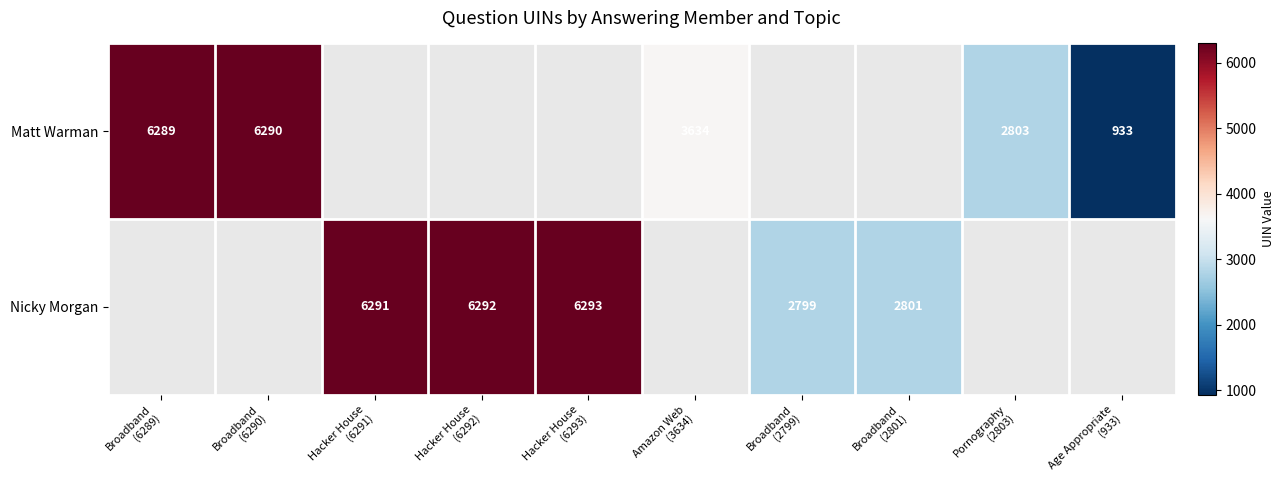

What is the smallest value displayed?

933.0